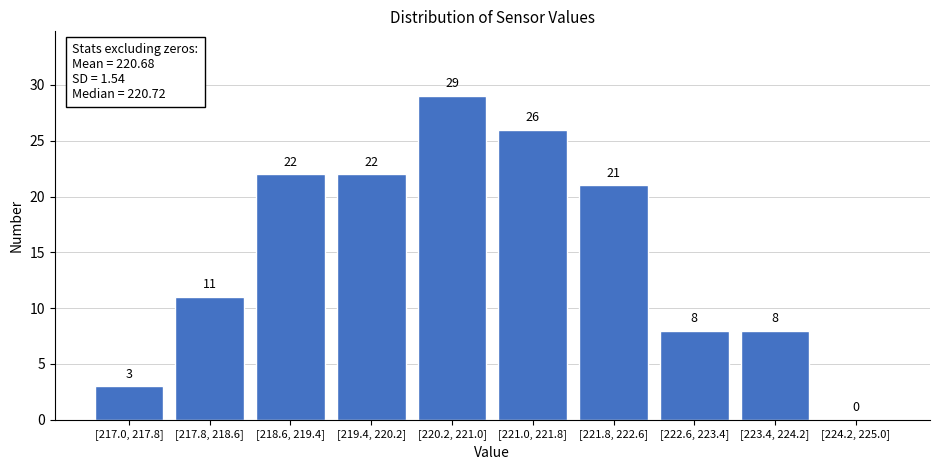

Reading left to right, what are all the values shown in this chart?

[217.0, 217.8]=3	[217.8, 218.6]=11	[218.6, 219.4]=22	[219.4, 220.2]=22	[220.2, 221.0]=29	[221.0, 221.8]=26	[221.8, 222.6]=21	[222.6, 223.4]=8	[223.4, 224.2]=8	[224.2, 225.0]=0